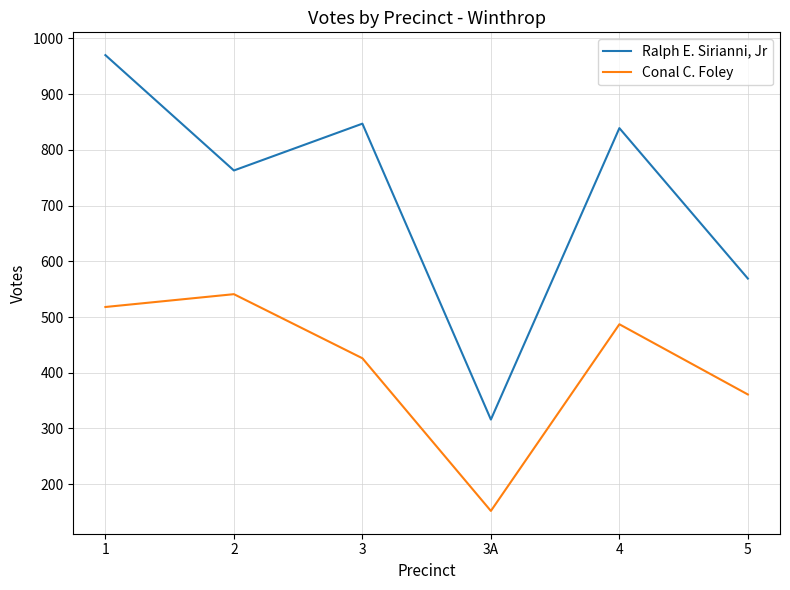

At which category does the chart reach its minimum across all series?

3A